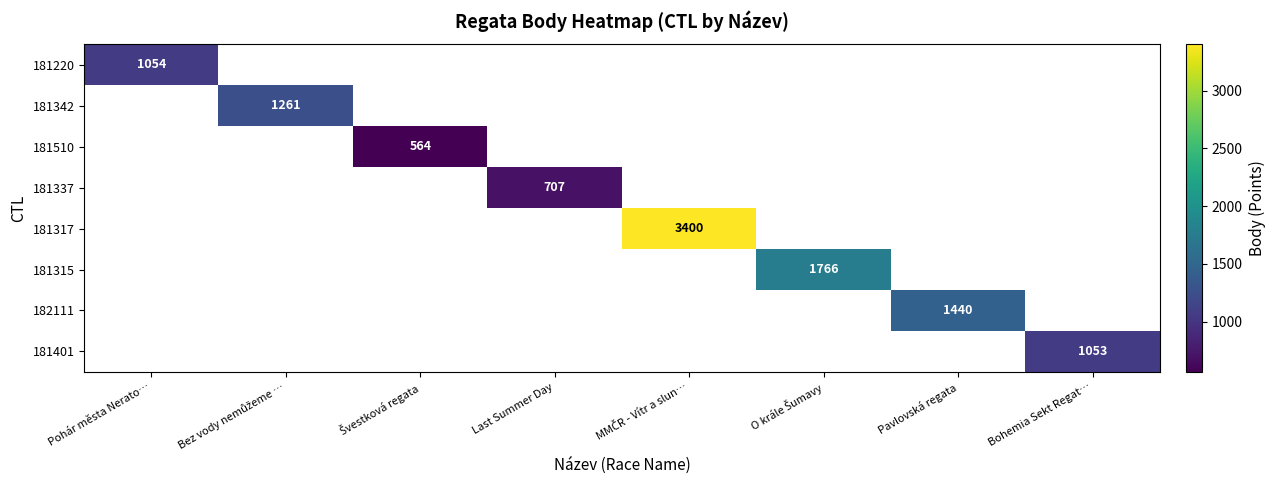

Is it true that 181220 equals 634 at Pohár města Nerato…?

False